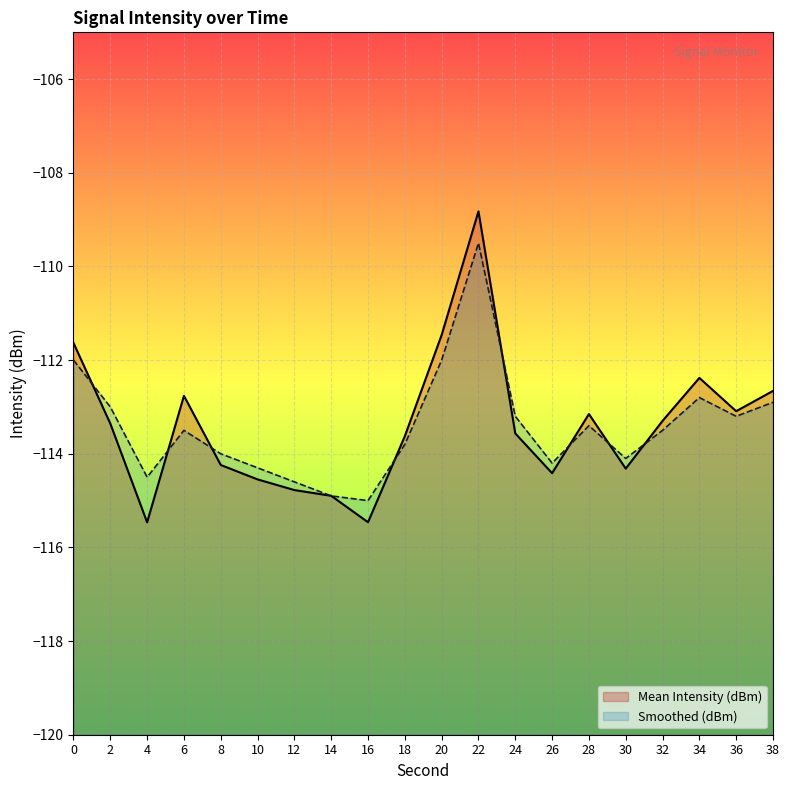

What is the value of the Smoothed (dBm) point at the 13th from the left?

-113.2